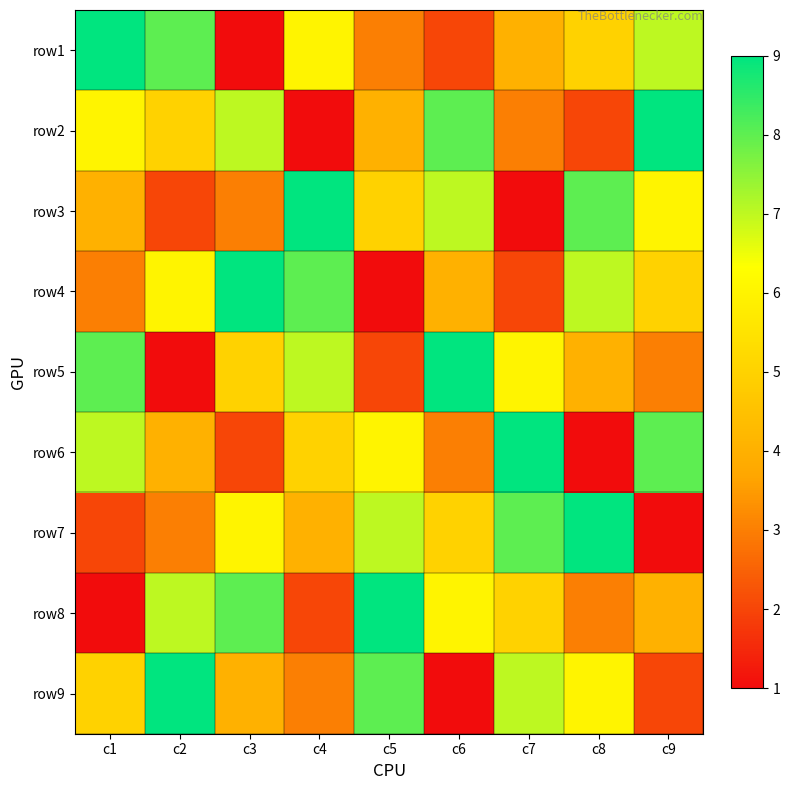

Rank the series by their maximum value, from highest to lowest.

row1, row2, row3, row4, row5, row6, row7, row8, row9